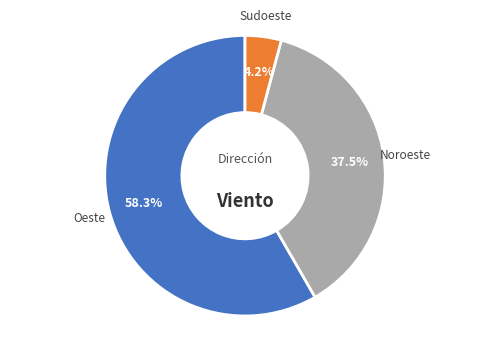

To the nearest percent, what is the combined percentage of Noroeste and Oeste?

96%